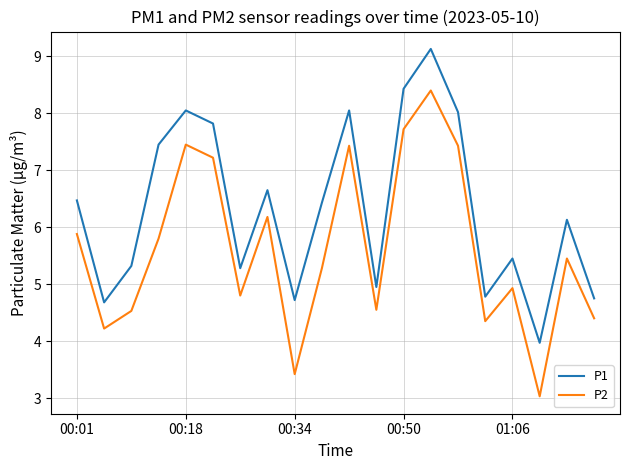

What are all the series names shown in the legend?

P1, P2